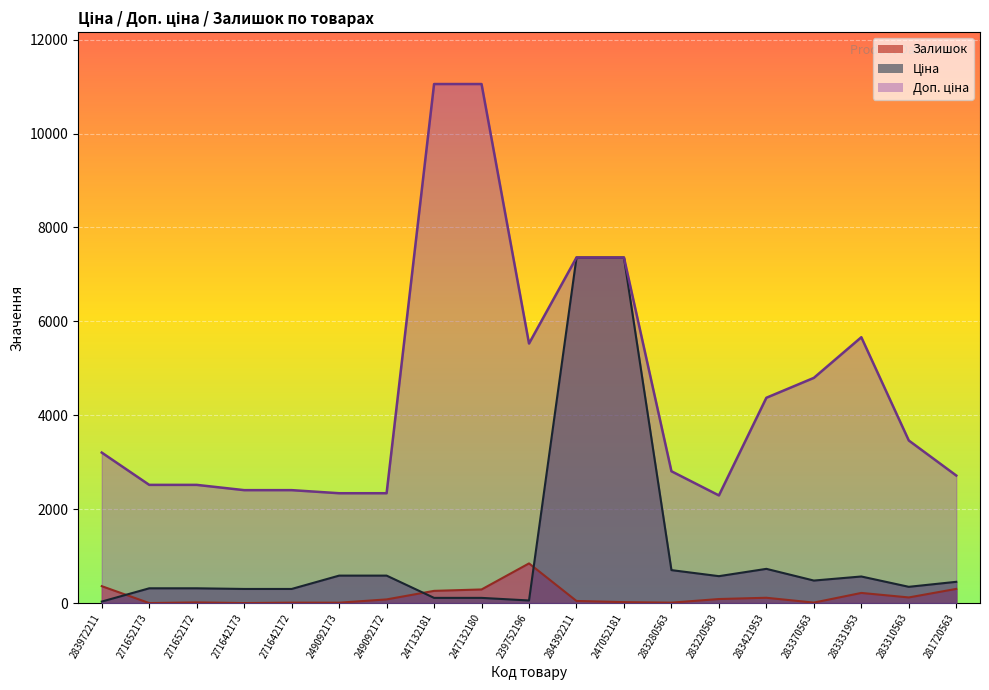

Reading right to left, list all the values displayed in this chart.

Ціна: 281720563=452.7	283310563=346.3	283331953=566.2	283370563=479.6	283421953=728.8	283220563=573.2	283280563=701.9	247052181=7360.2	284392211=7360.2	239752196=55.3	247132180=110.5	247132181=110.5	249092172=584.9	249092173=584.9	271642172=300.6	271642173=300.6	271652172=314.7	271652173=314.7	283972211=32.0
Доп. ціна: 281720563=2716.4	283310563=3462.7	283331953=5662.1	283370563=4796.4	283421953=4372.9	283220563=2292.9	283280563=2807.6	247052181=7360.2	284392211=7360.2	239752196=5528.0	247132180=11055.0	247132181=11055.0	249092172=2339.7	249092173=2339.7	271642172=2405.2	271642173=2405.2	271652172=2517.5	271652173=2517.5	283972211=3205.0
Залишок: 281720563=302.0	283310563=120.0	283331953=216.0	283370563=10.0	283421953=113.0	283220563=86.0	283280563=9.0	247052181=20.0	284392211=45.0	239752196=845.0	247132180=290.0	247132181=260.0	249092172=78.0	249092173=8.0	271642172=9.0	271642173=0.0	271652172=14.0	271652173=0.0	283972211=360.0